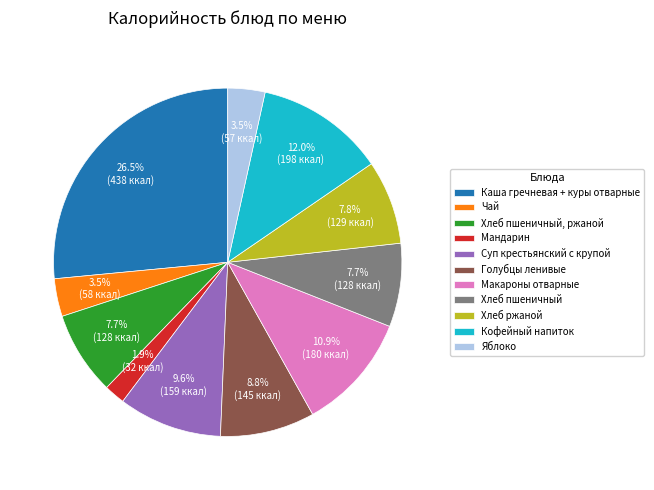

Which slice is the smallest?

Мандарин